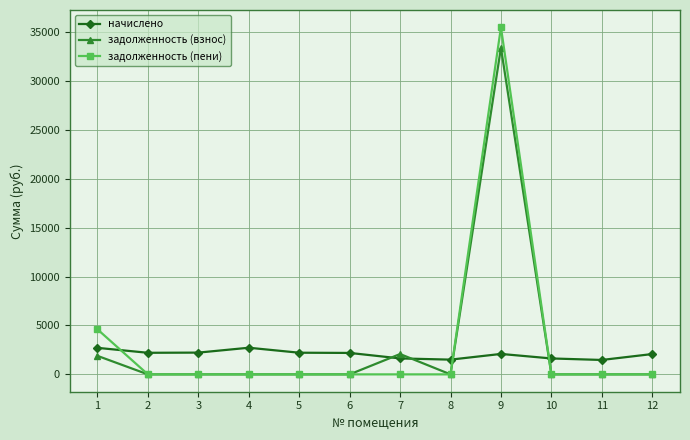

List the series in order of their peak value, lowest first.

начислено, задолженность (взнос), задолженность (пени)